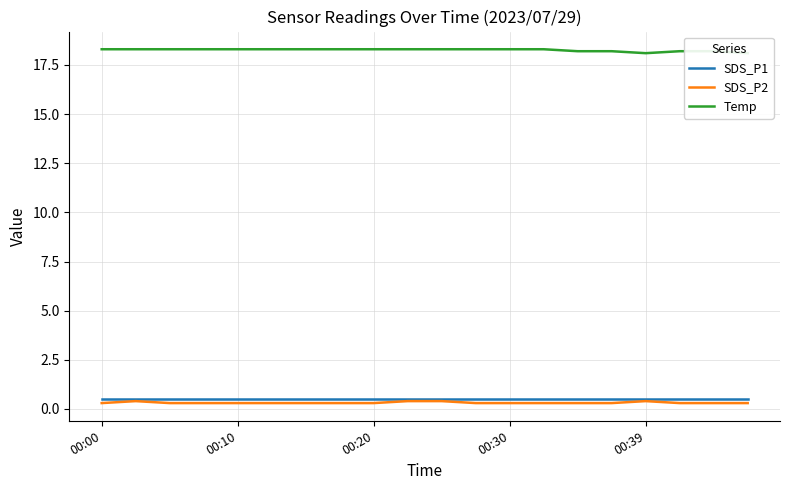

Between 8 and 18, which is larger?

8